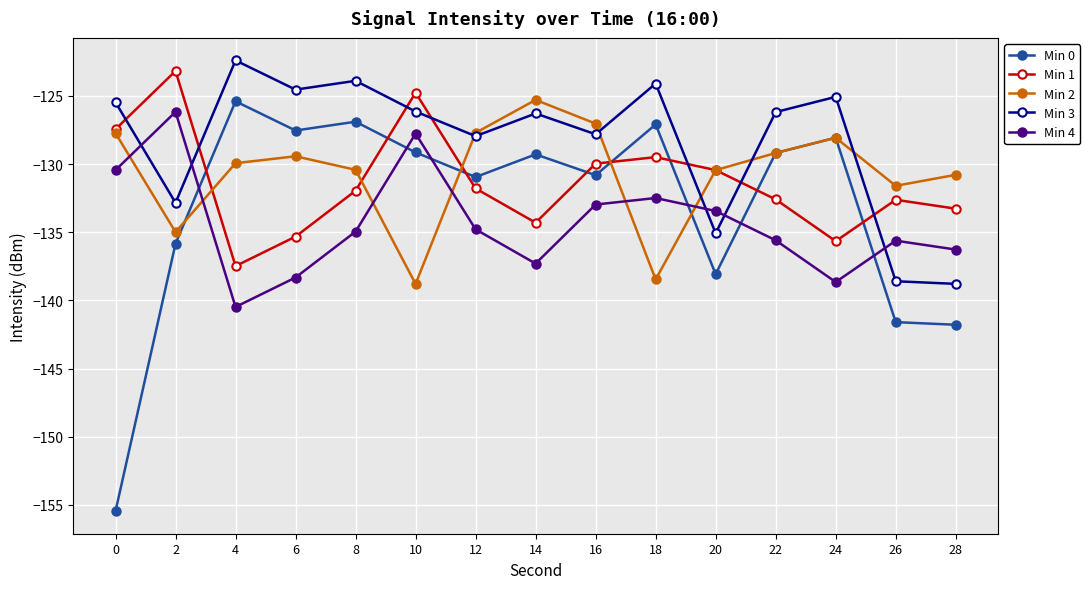

What is the maximum value shown in the chart?

-122.4